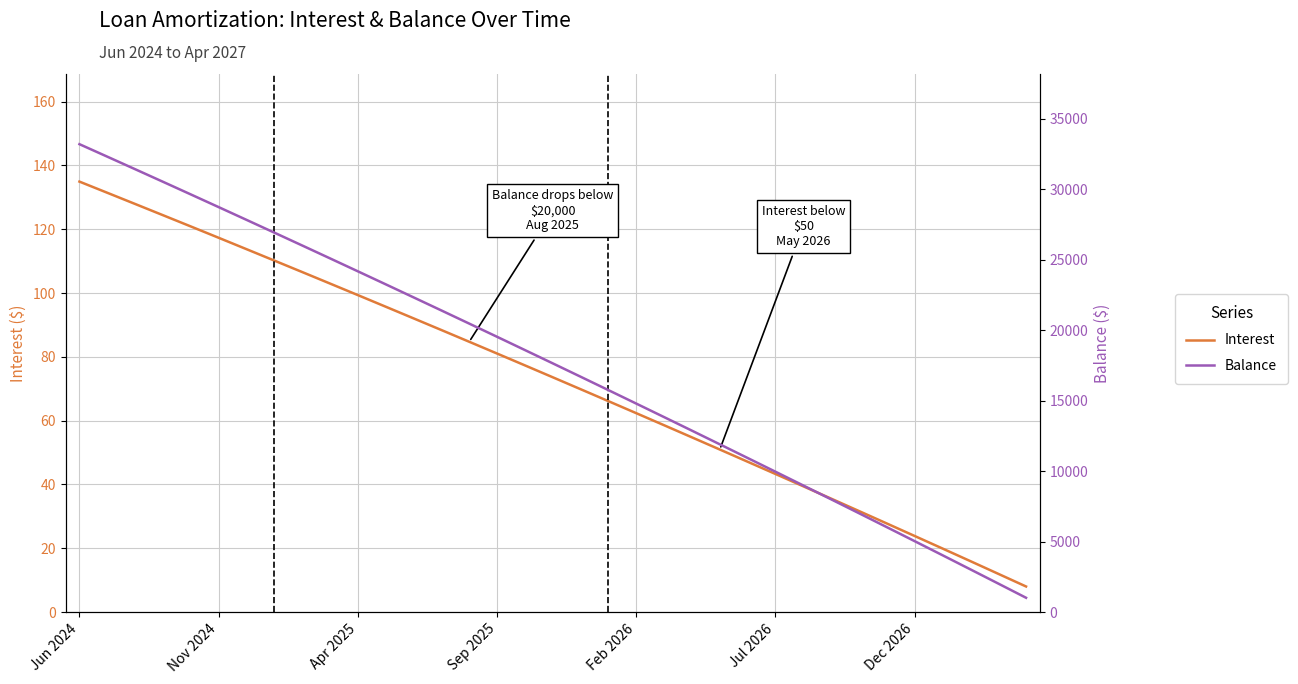

What value does the Interest series have at 22?

54.8